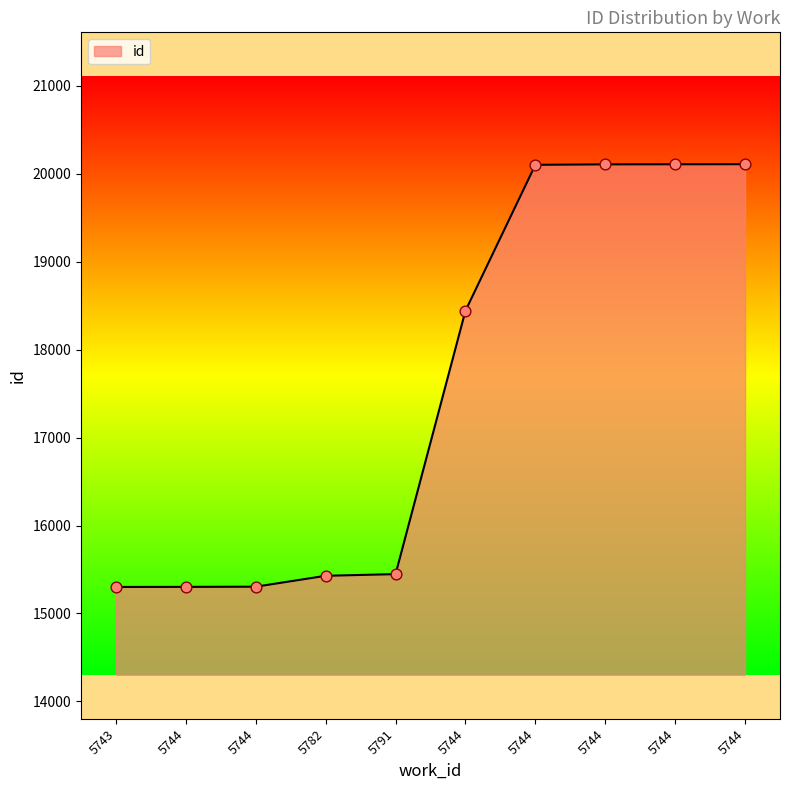

Between 5744 and 5782, which is larger?

5744